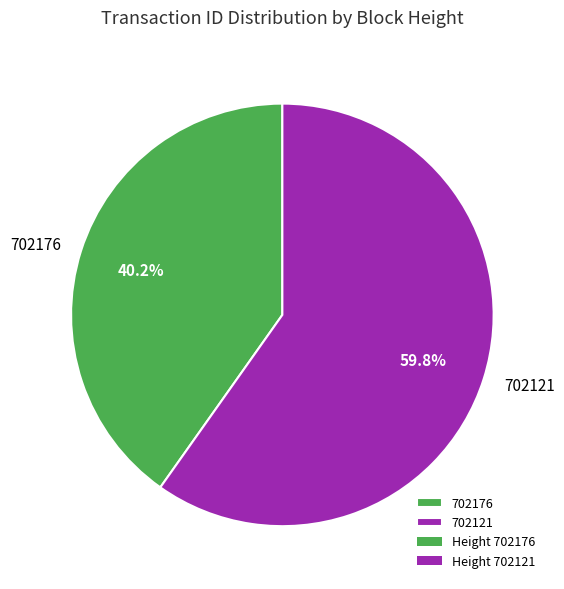

To the nearest percent, what percentage of the pie is 702176?

40%